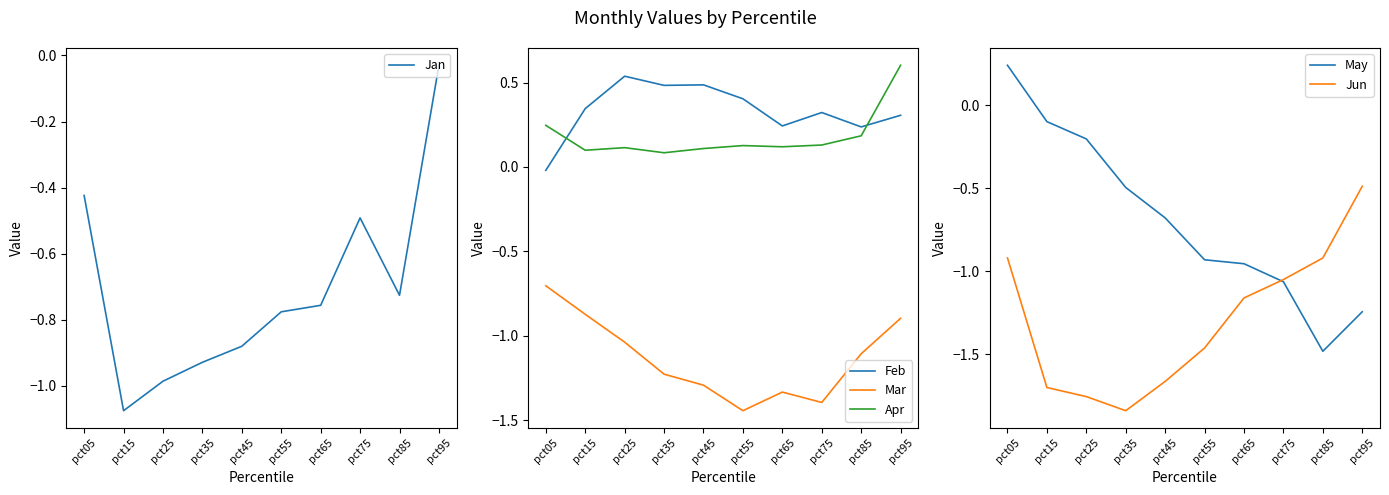

Where is the first local minimum for Feb?

pct35